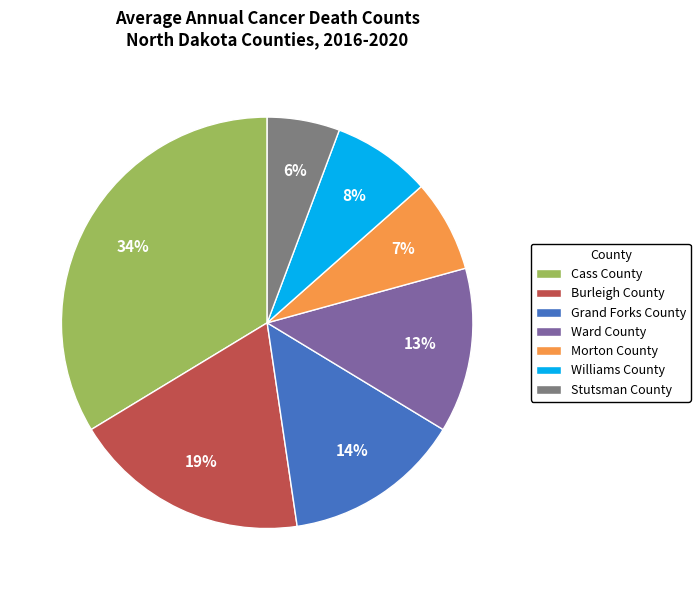

Is it true that Morton County is 7% of the pie?

True